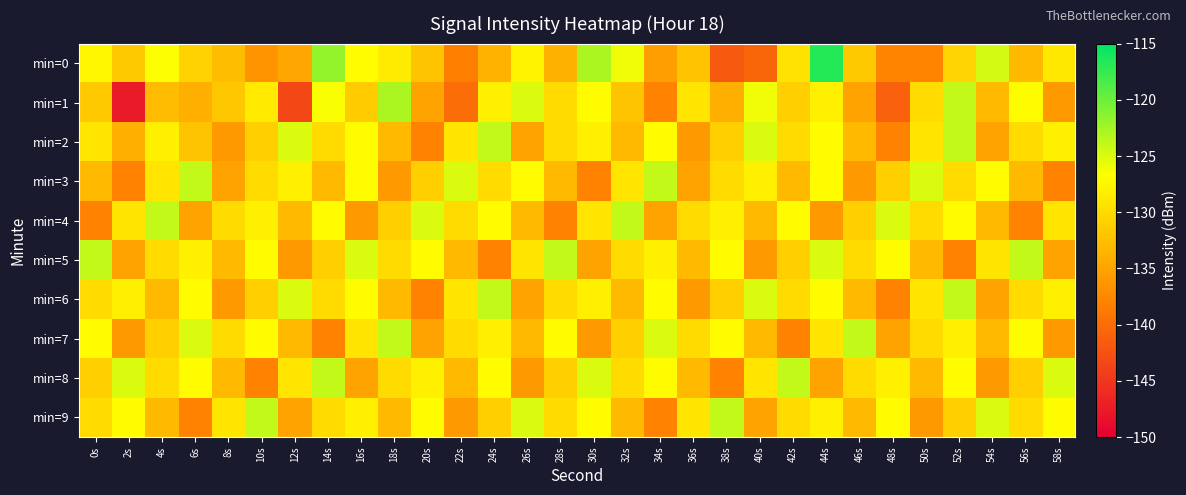

At which category does the chart reach its peak across all series?

44s